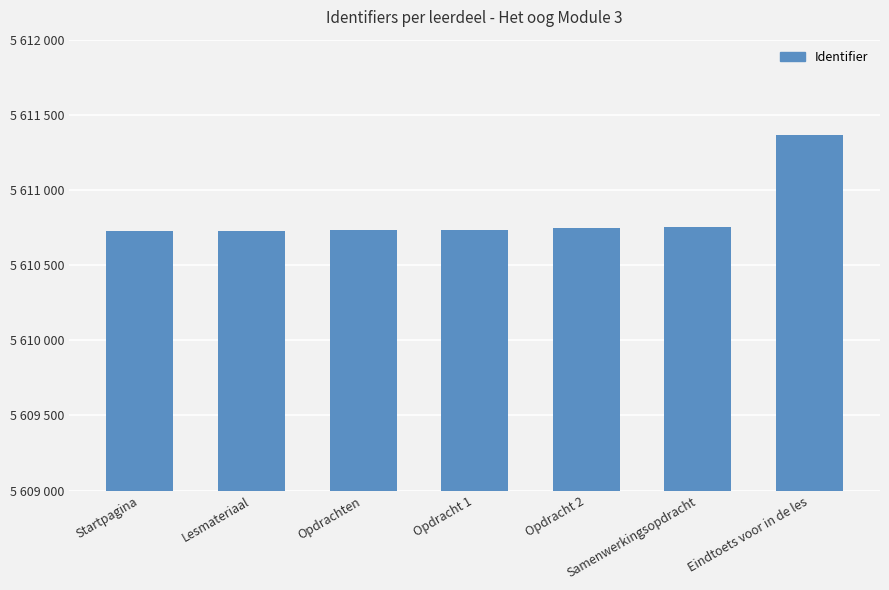

Are the bars horizontal?

No